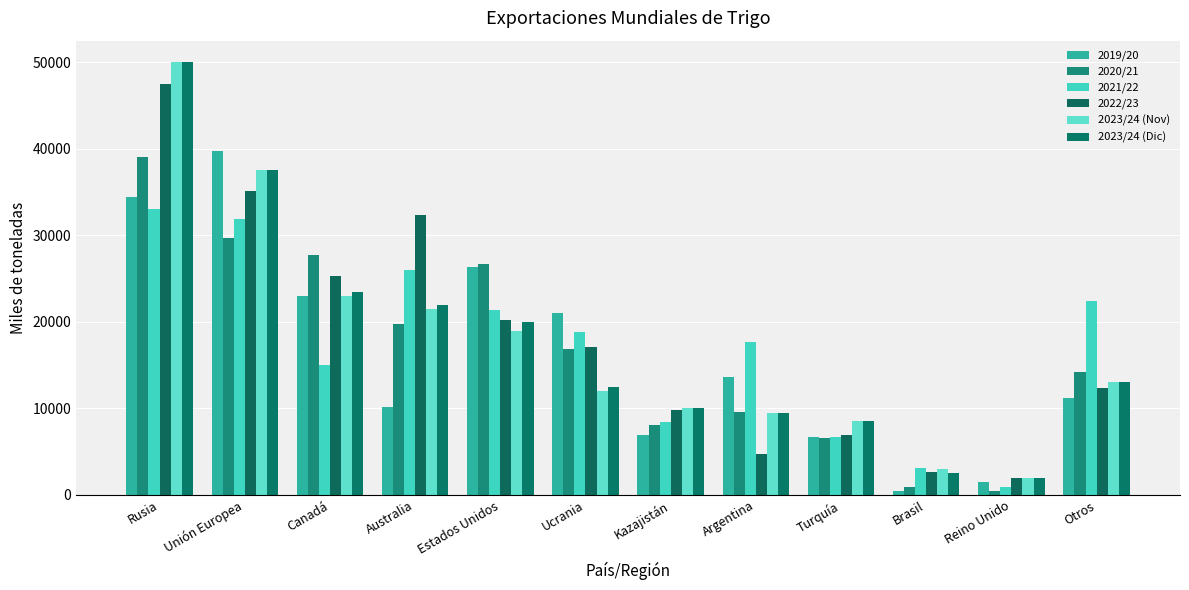

Reading left to right, what are all the values shown in this chart?

2019/20: Rusia=34485	Unión Europea=39788	Canadá=22987	Australia=10118	Estados Unidos=26392	Ucrania=21016	Kazajistán=6888	Argentina=13608	Turquía=6633	Brasil=408	Reino Unido=1529	Otros=11249
2020/21: Rusia=39100	Unión Europea=29736	Canadá=27722	Australia=19720	Estados Unidos=26636	Ucrania=16851	Kazajistán=8128	Argentina=9597	Turquía=6571	Brasil=911	Reino Unido=473	Otros=14170
2021/22: Rusia=33000	Unión Europea=31927	Canadá=14990	Australia=25958	Estados Unidos=21347	Ucrania=18844	Kazajistán=8455	Argentina=17651	Turquía=6646	Brasil=3105	Reino Unido=869	Otros=22376
2022/23: Rusia=47500	Unión Europea=35079	Canadá=25309	Australia=32329	Estados Unidos=20262	Ucrania=17122	Kazajistán=9862	Argentina=4681	Turquía=6953	Brasil=2689	Reino Unido=1906	Otros=12363
2023/24 (Nov): Rusia=50000	Unión Europea=37500	Canadá=23000	Australia=21500	Estados Unidos=19000	Ucrania=12000	Kazajistán=10000	Argentina=9500	Turquía=8500	Brasil=3000	Reino Unido=1900	Otros=13069
2023/24 (Dic): Rusia=50000	Unión Europea=37500	Canadá=23500	Australia=22000	Estados Unidos=20000	Ucrania=12500	Kazajistán=10000	Argentina=9500	Turquía=8500	Brasil=2500	Reino Unido=1900	Otros=13069